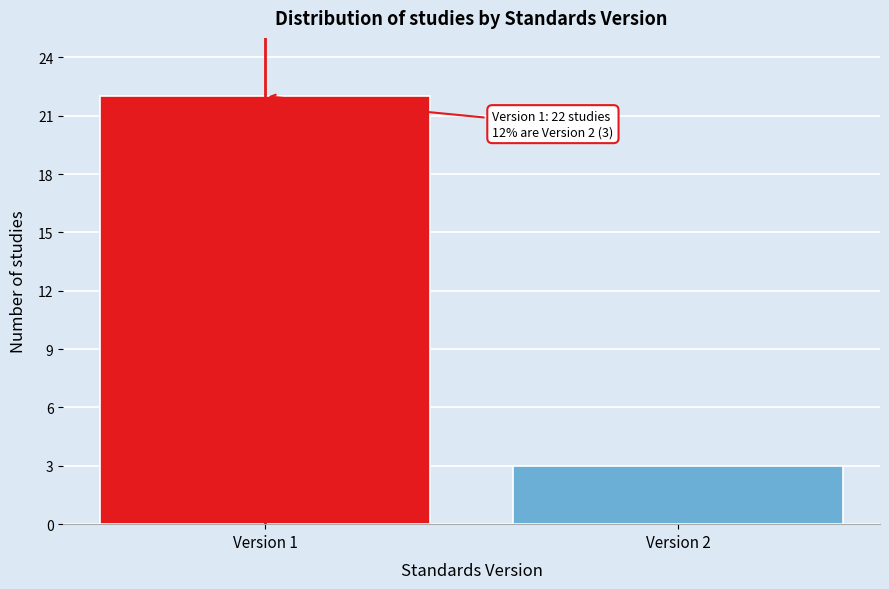

Reading left to right, list all the values displayed in this chart.

22	3